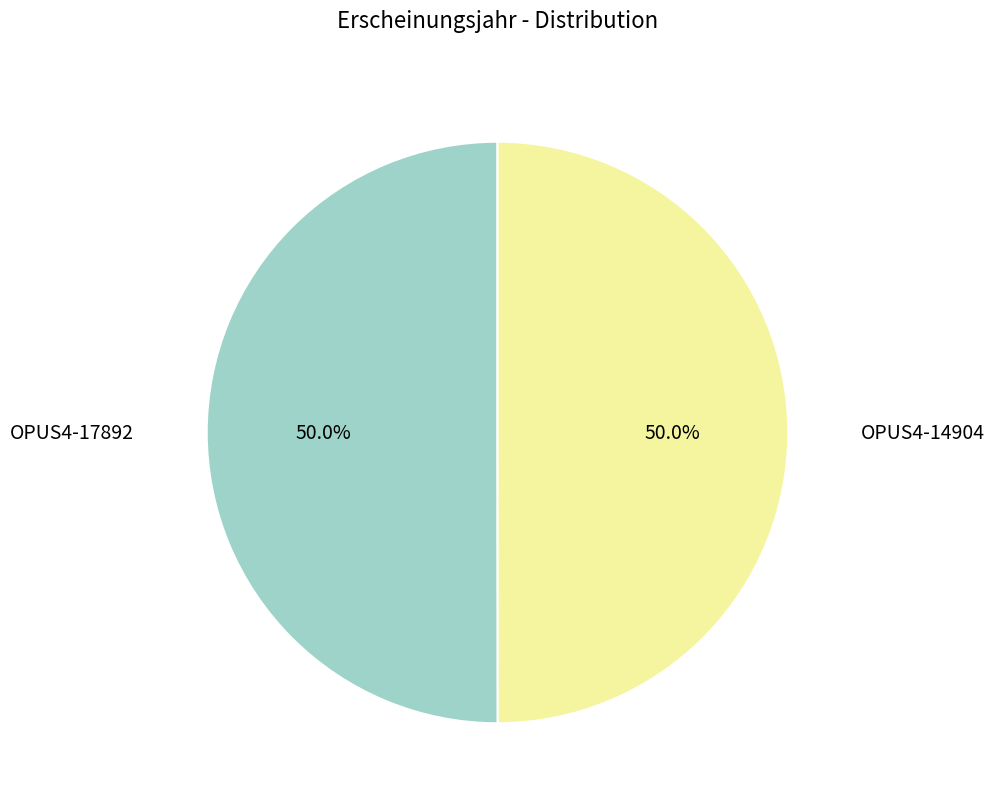

How many segments does this pie chart have?

2